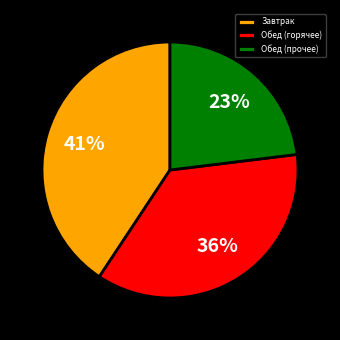

Does Обед (горячее) account for over 50% of the chart?

No